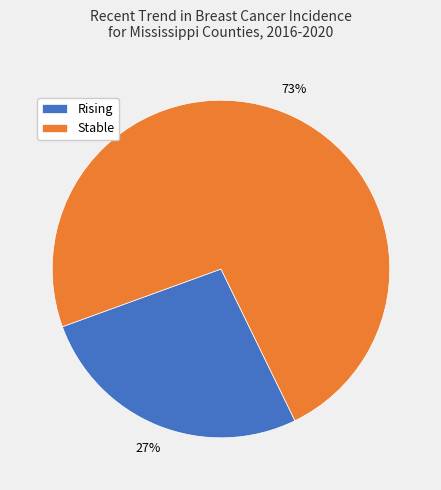

To the nearest percent, what is the combined percentage of Stable and Rising?

100%